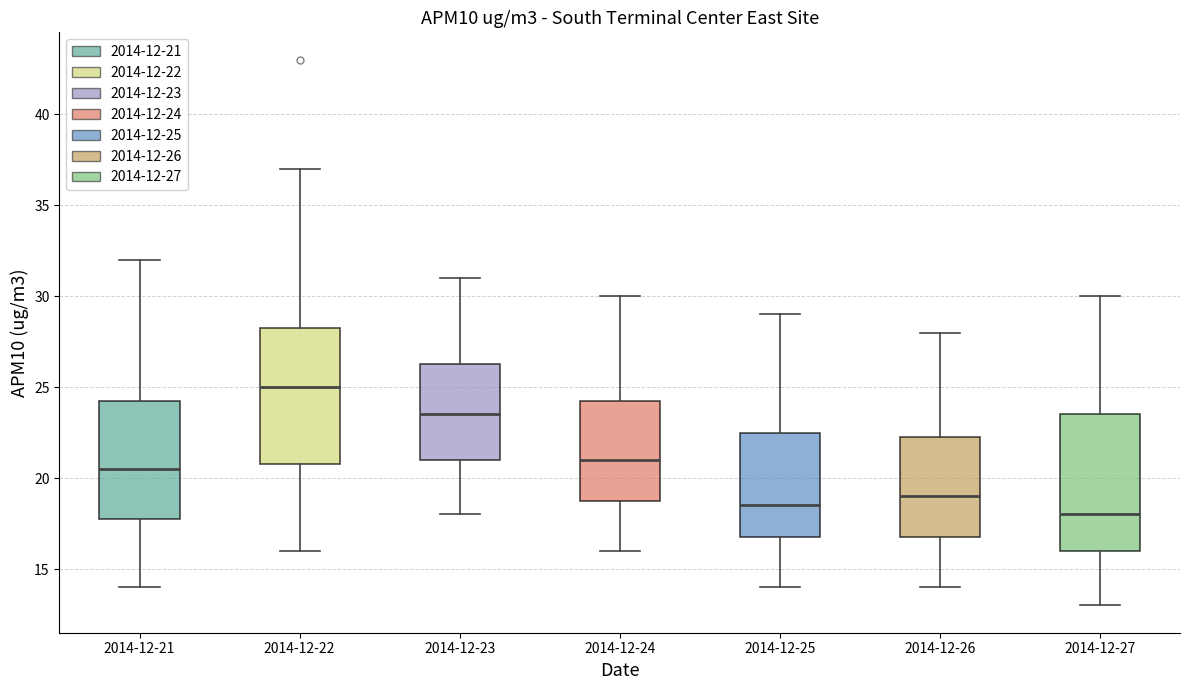

Where does the lower whisker of the box for 2014-12-27 end on the y-axis? The values are not printed on the chart, so give them approximately, as read against the axis.

13.0